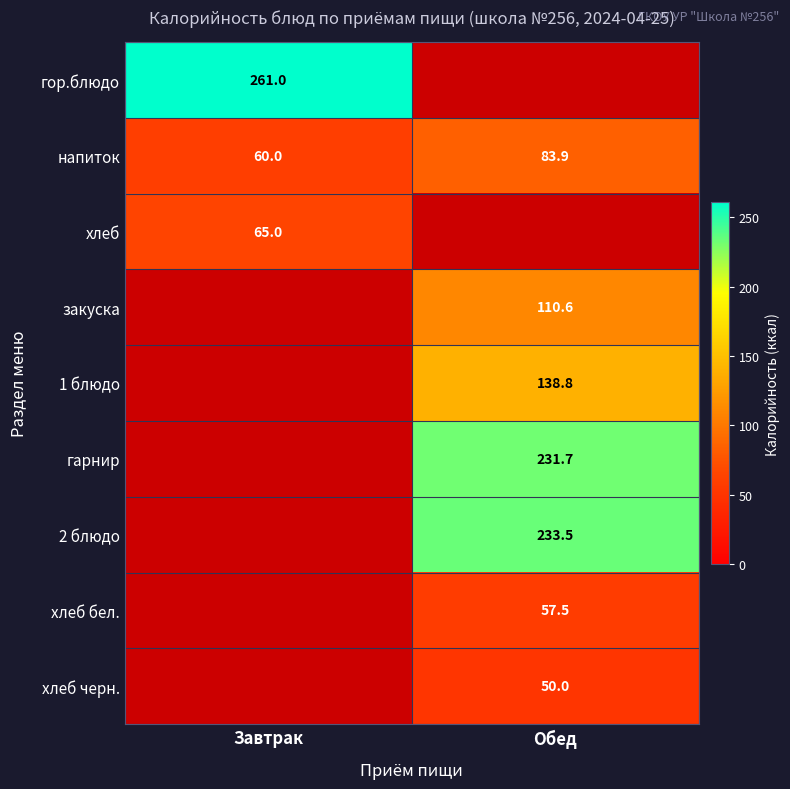

How many data points in напиток are above 83?

1